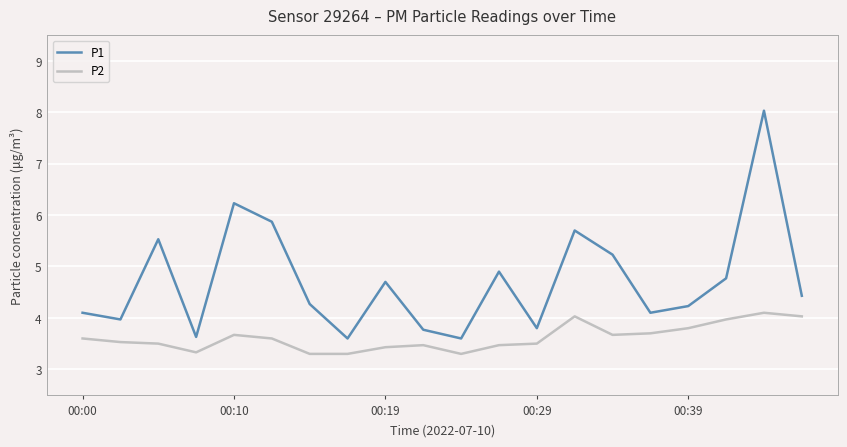

Which series has the largest range (max minus min)?

P1